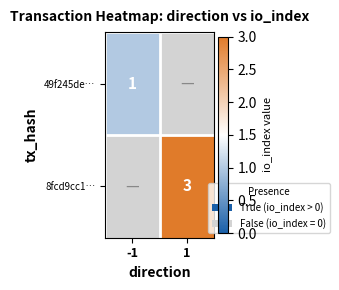

Rank the series by their average value, from highest to lowest.

8fcd9cc1…, 49f245de…